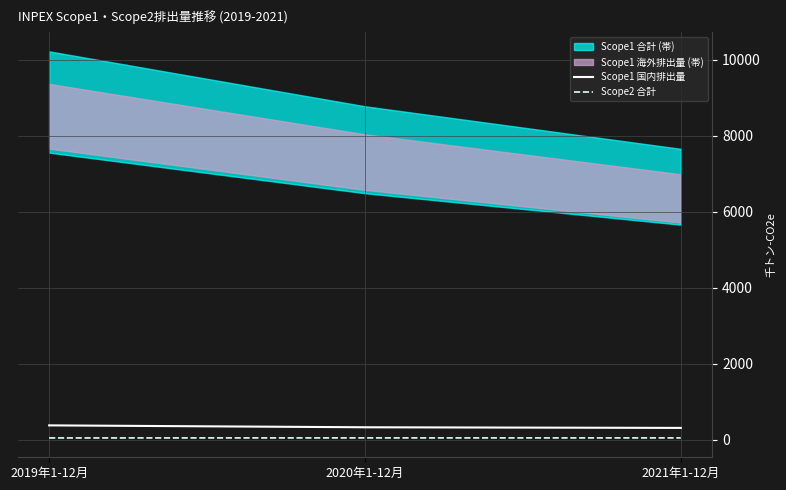

How many data points in Scope2 合計 are less than 45?

1